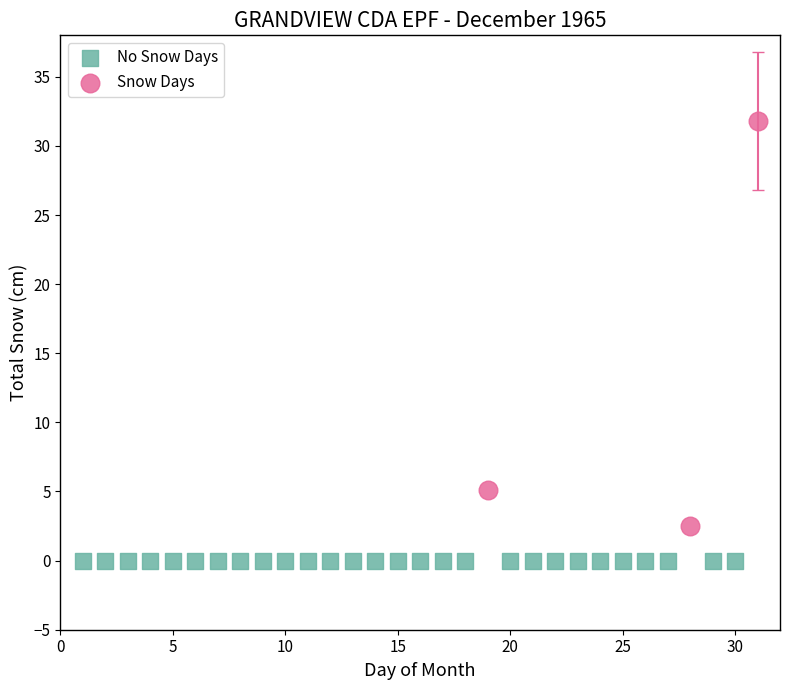

Which series reaches the minimum Y coordinate?

No Snow Days